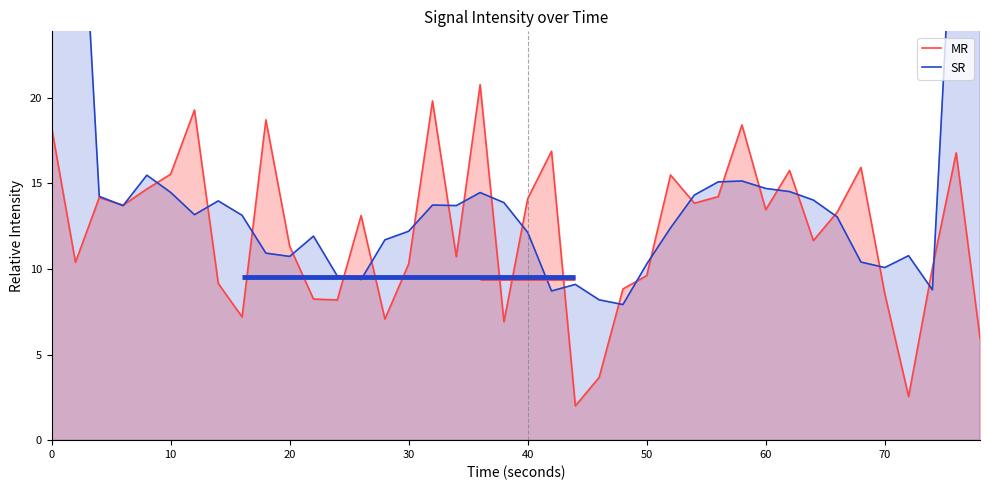

What is the maximum value for MR?

20.8